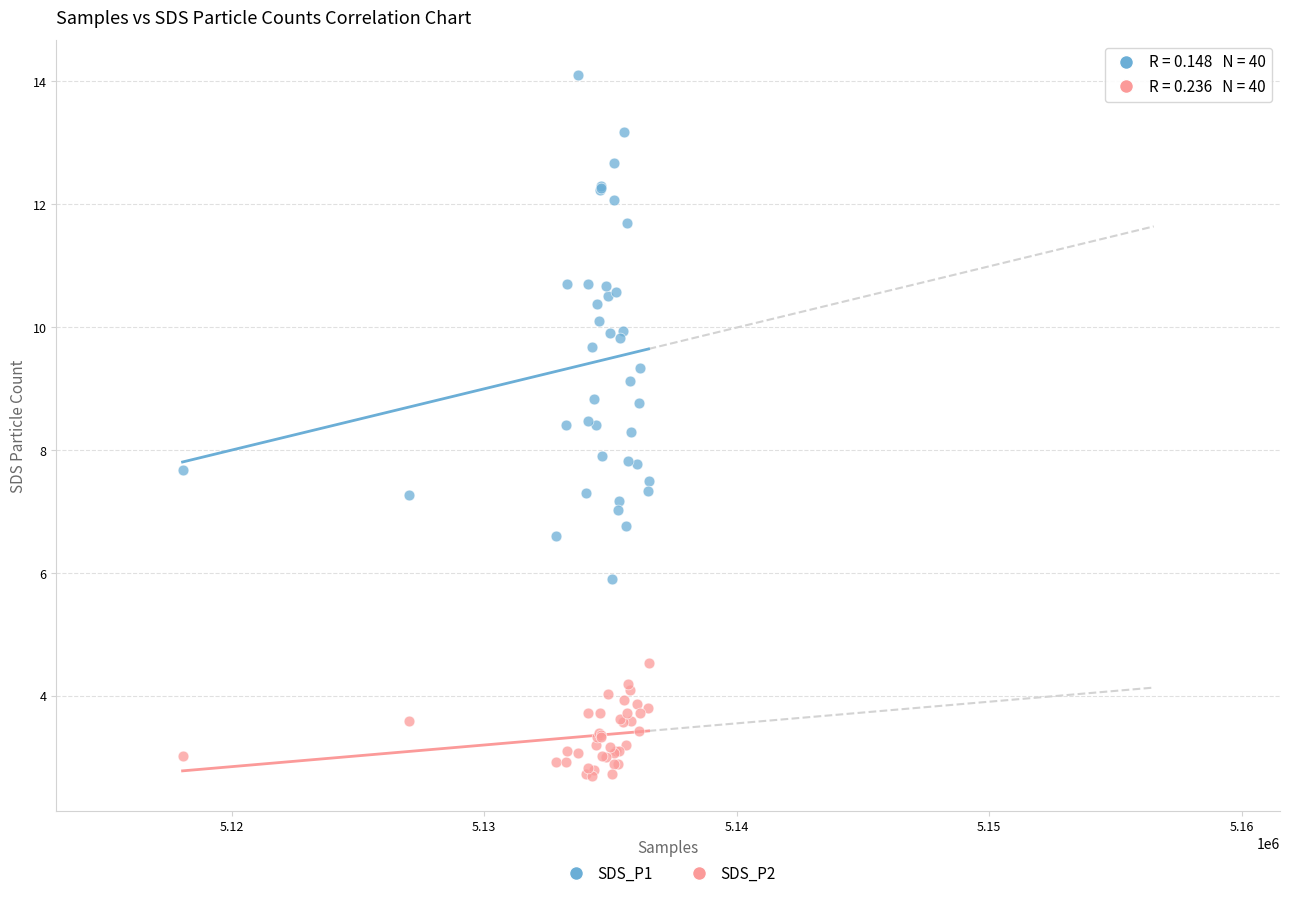

Which series reaches the minimum Y coordinate?

SDS_P2